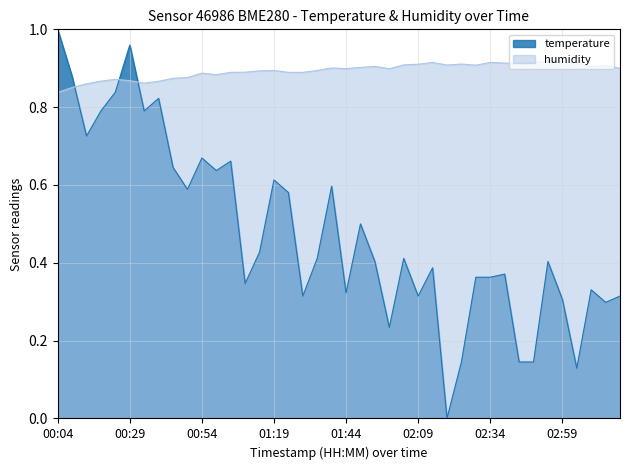

Does the chart display data point markers on the line(s)?

No